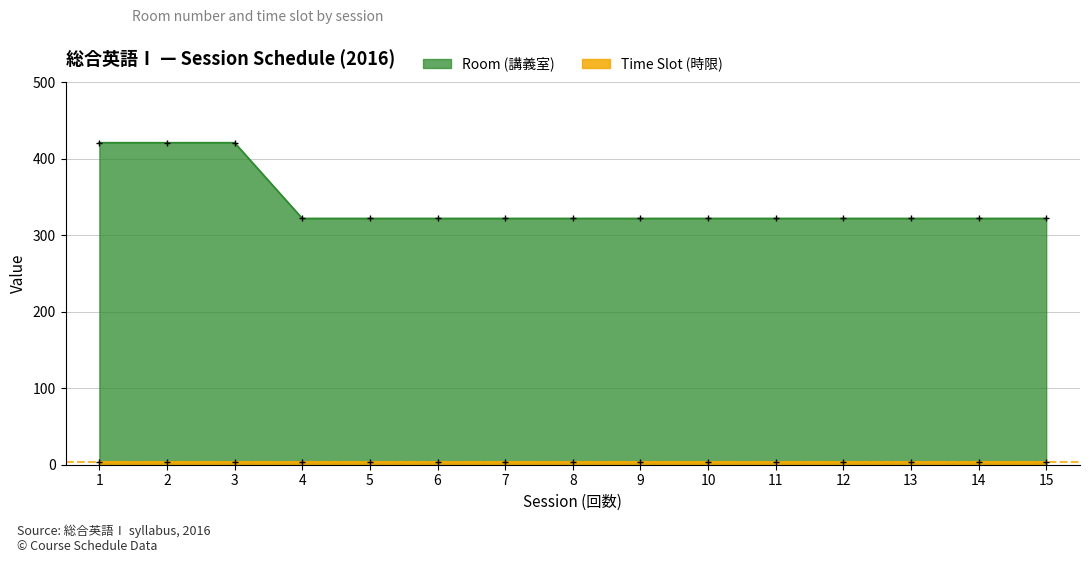

What is the value of the 9th point from the left?

322